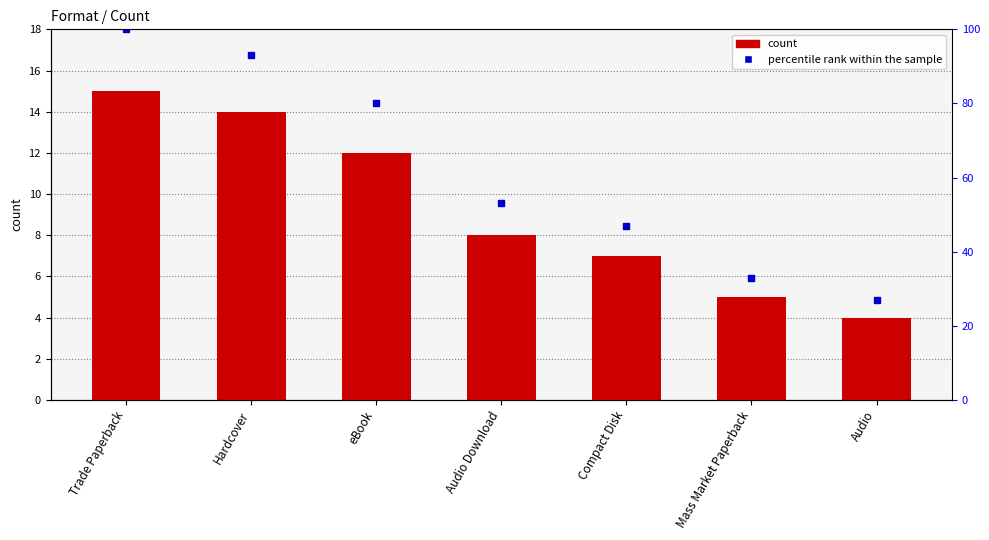

Rank the categories by value from highest to lowest.

Trade Paperback, Hardcover, eBook, Audio Download, Compact Disk, Mass Market Paperback, Audio